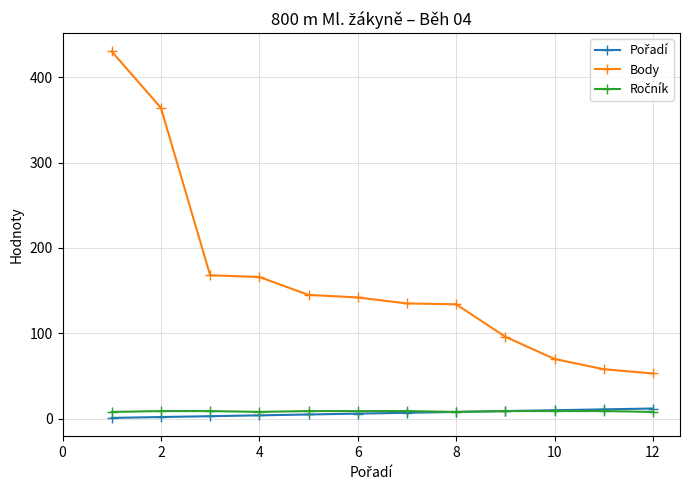

What is the greatest value displayed?

430